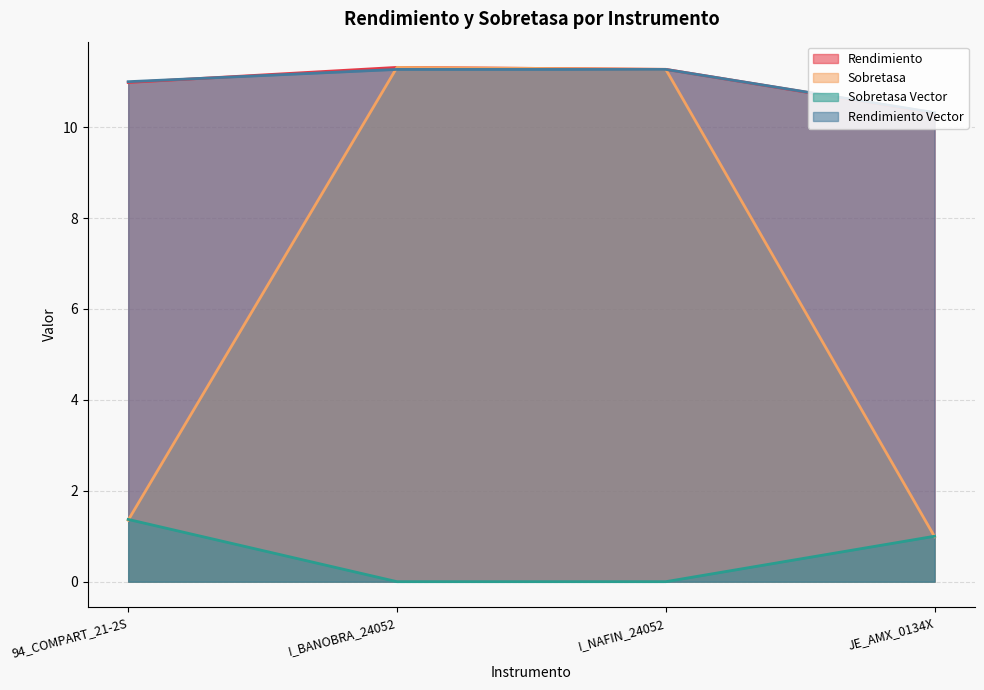

Which series ends up on top after the final intersection of Sobretasa and Sobretasa Vector?

Sobretasa Vector